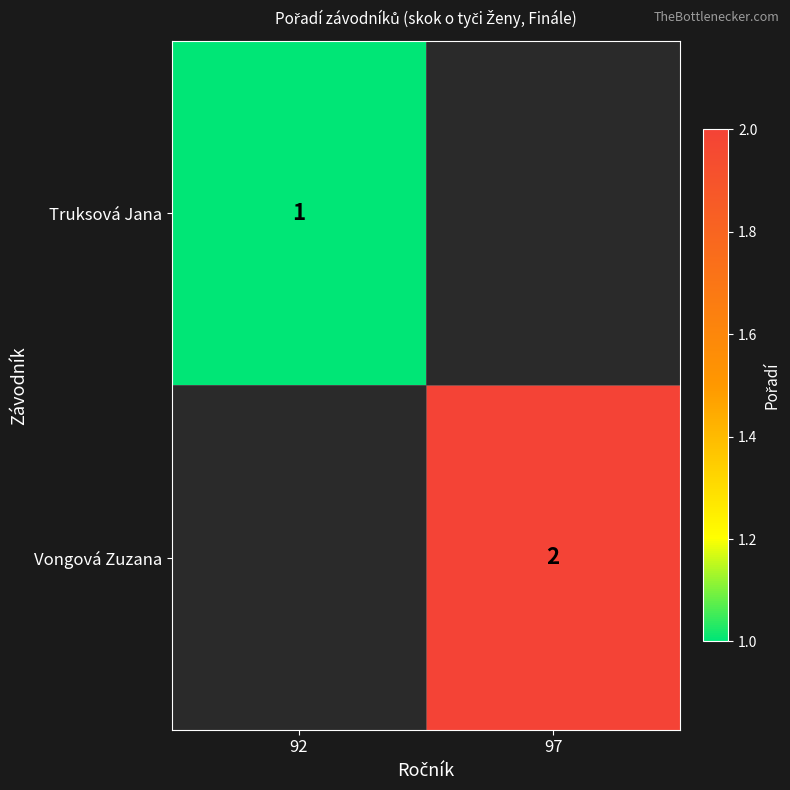

At which category does the chart reach its peak across all series?

97